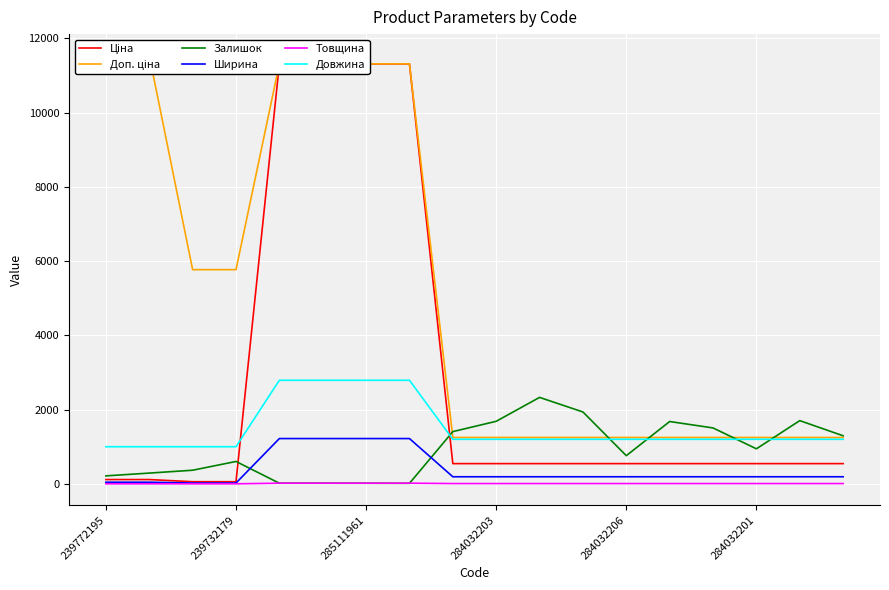

At which label is Ціна closest to 5685?

8